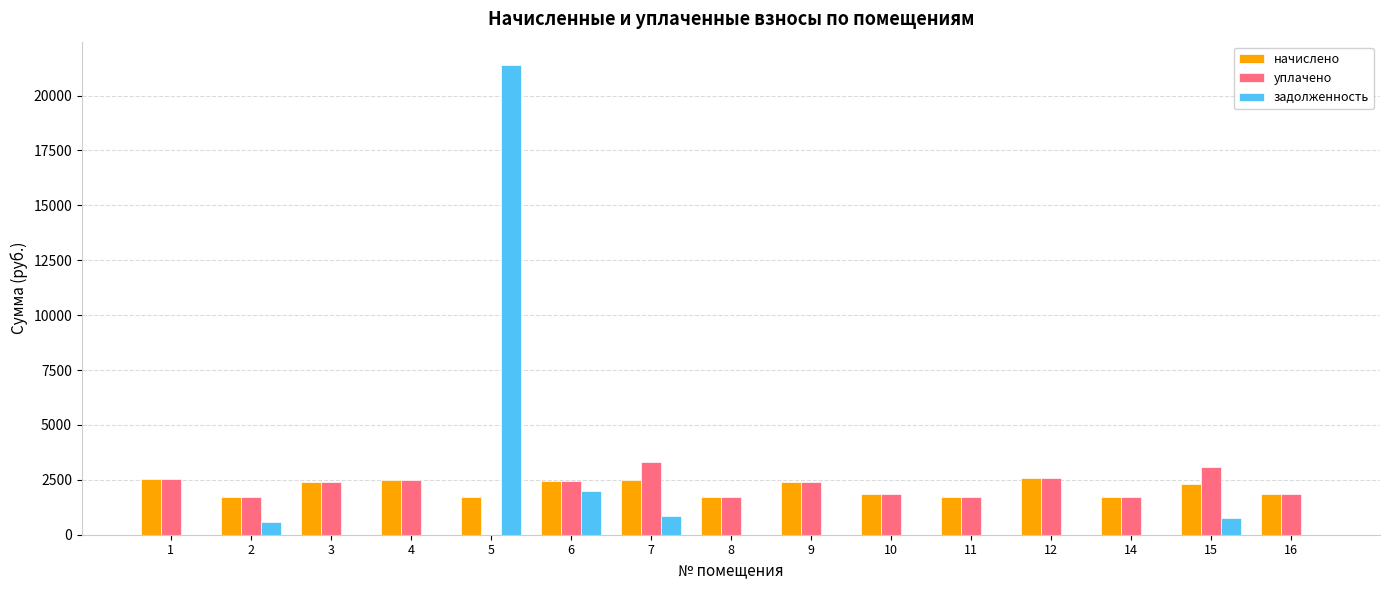

How many data points in уплачено are above 2392?

8